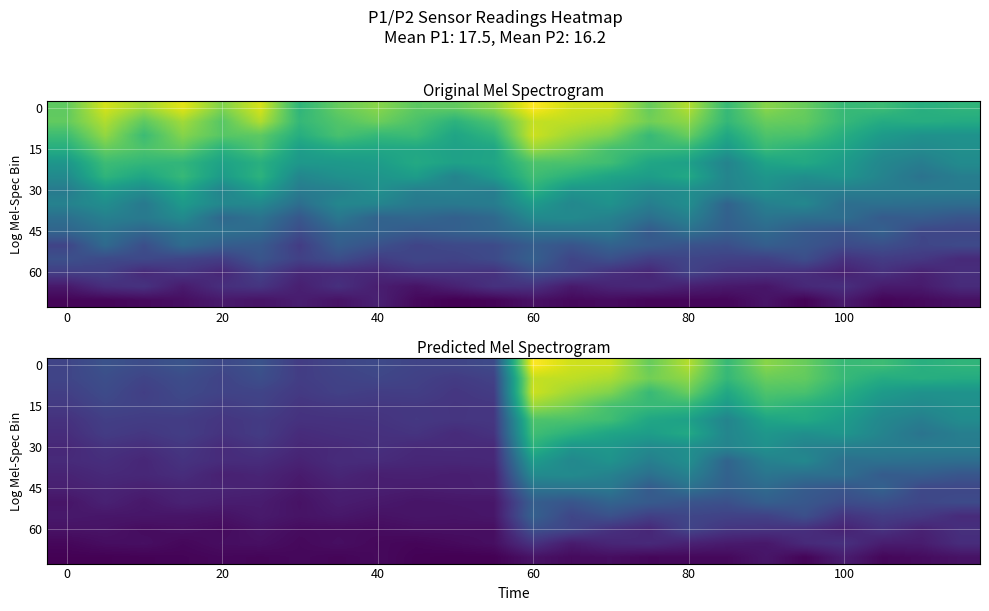

What is the sum of all 45 values?

107.9